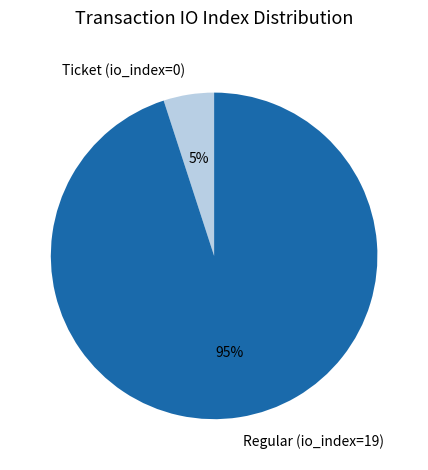

How many segments does this pie chart have?

2